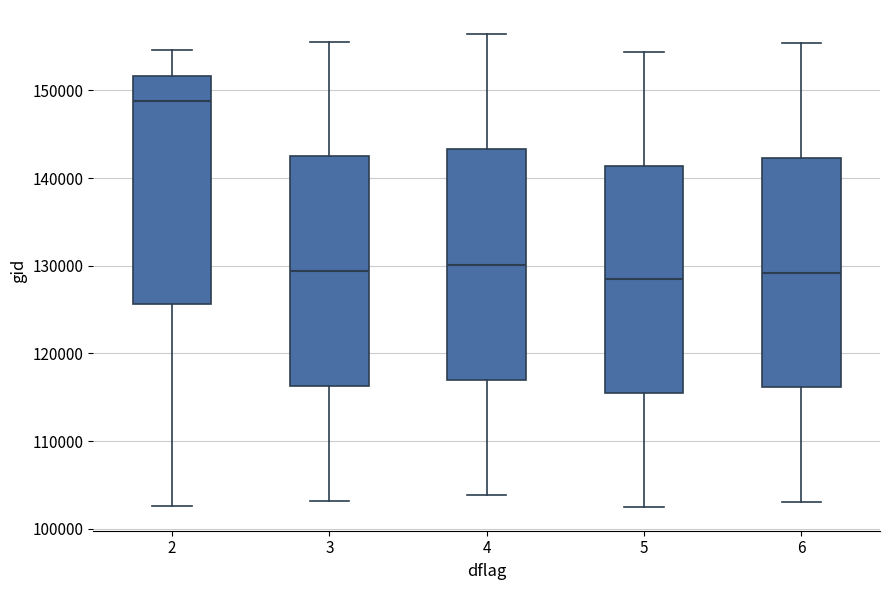

Where does the upper whisker of the box at x = 6 end on the y-axis? The values are not printed on the chart, so give them approximately, as read against the axis.

155000